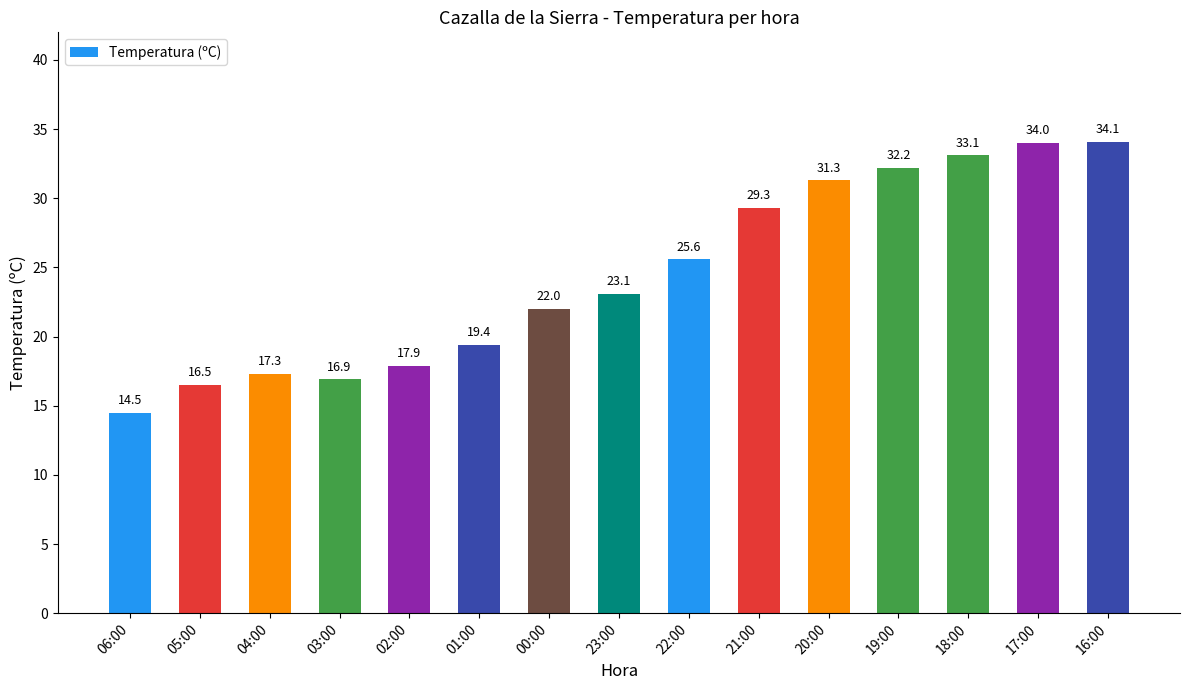

Does the chart contain stacked bars?

No